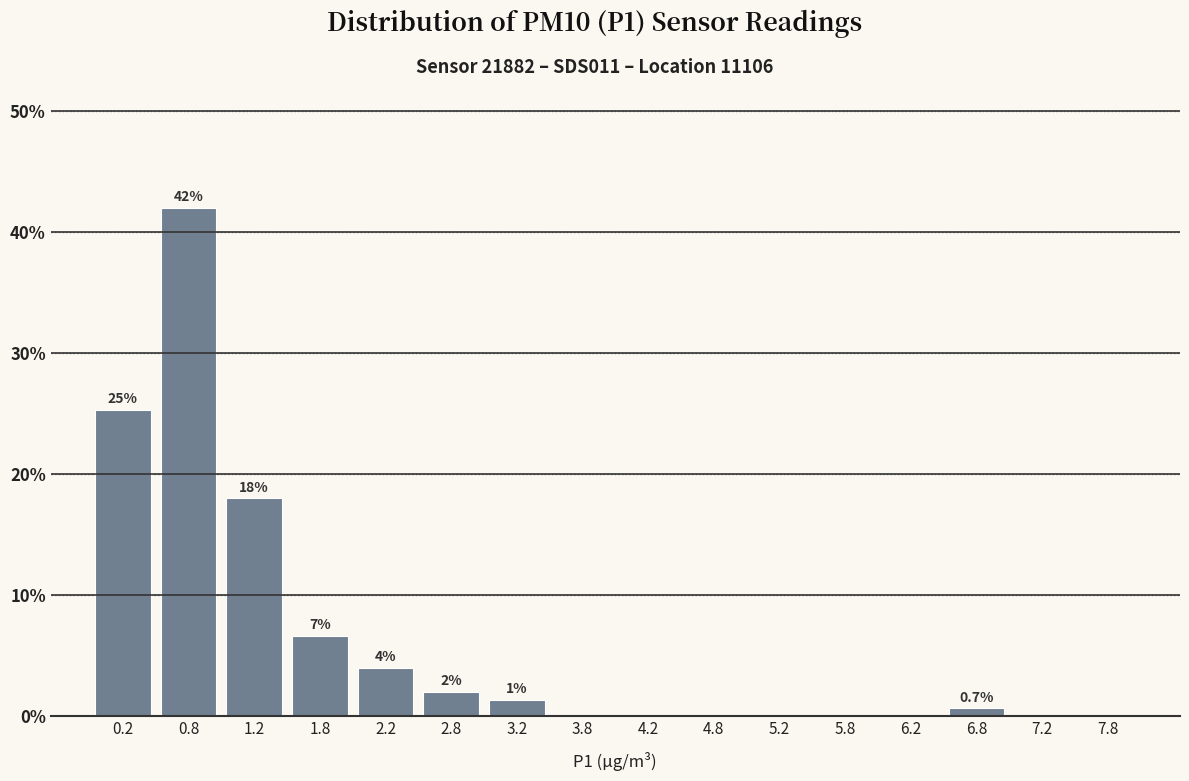

Over which range of the x-axis is the bar tallest?

0.5 to 1.0